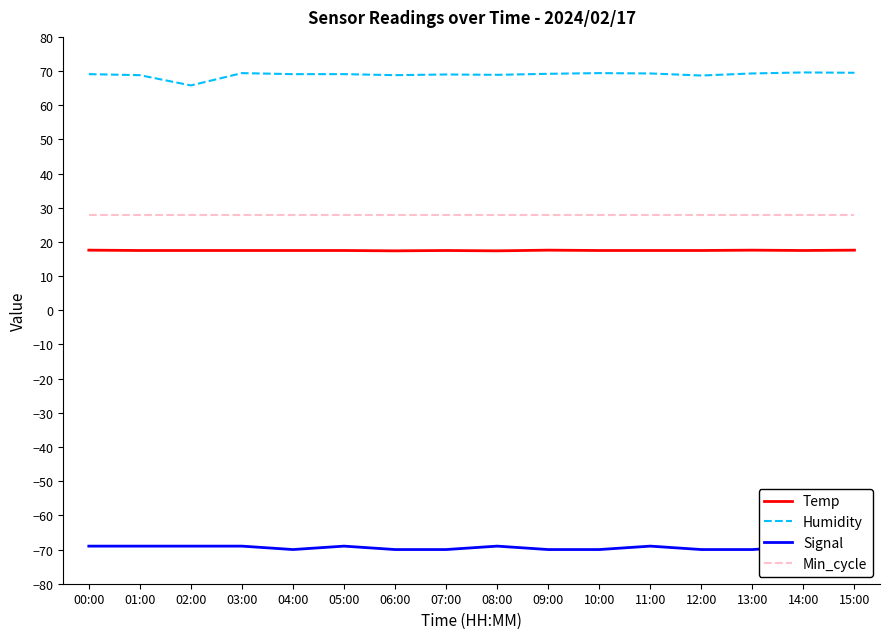

What is the difference between the Humidity values at 08:00 and 02:00?

3.1